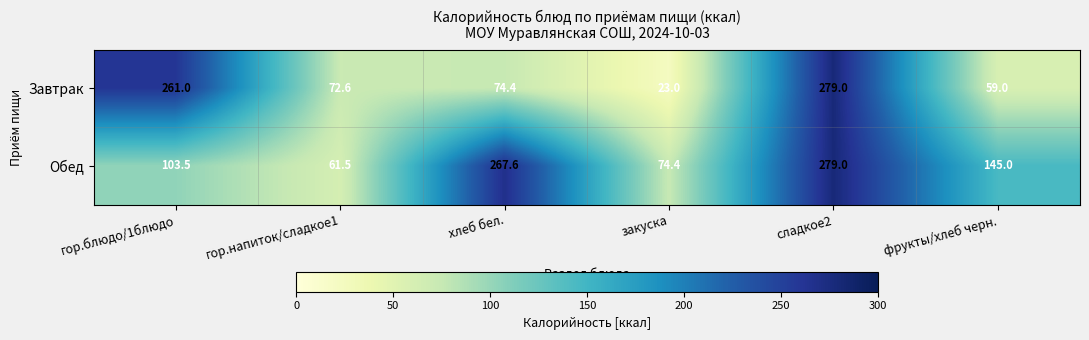

How many categories are shown in the chart?

6